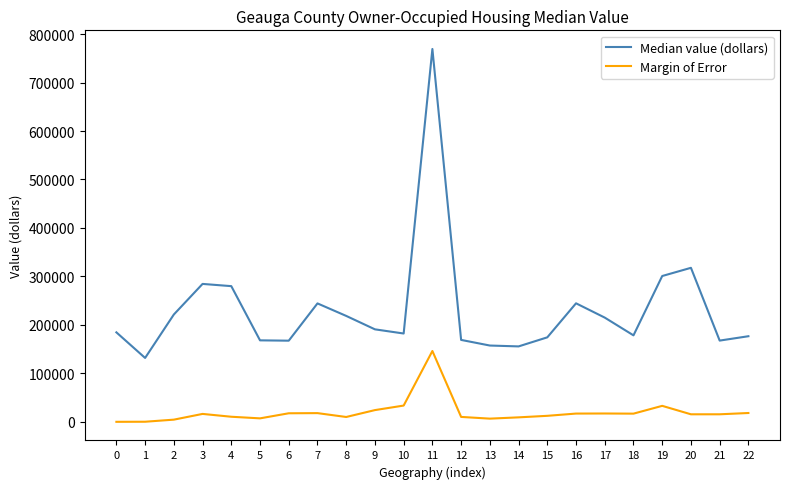

What is the difference between the maximum and minimum values in the Margin of Error series?

146075